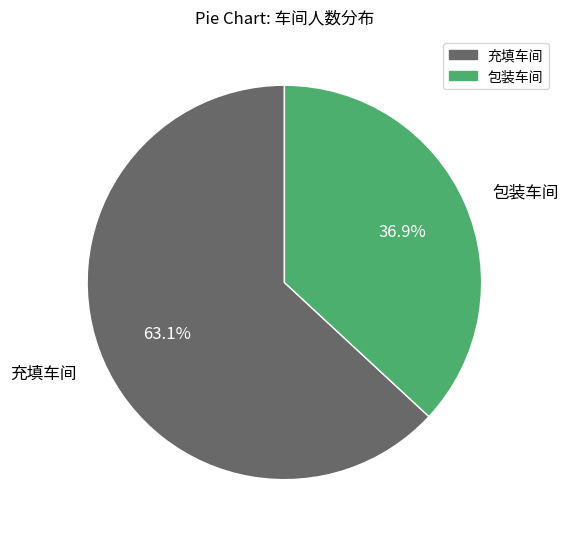

Rank the categories by value from lowest to highest.

包装车间, 充填车间